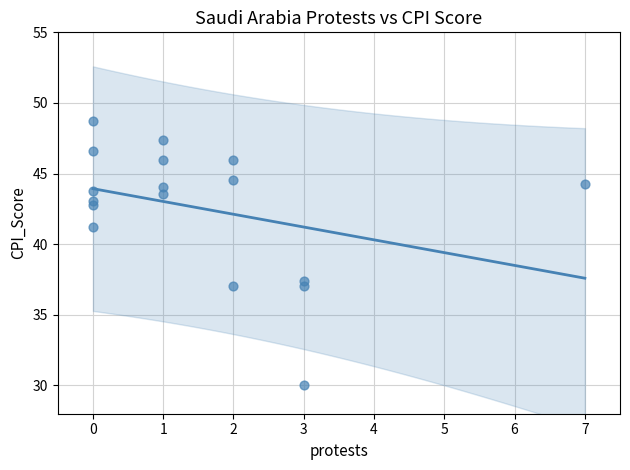

What Y value in the scatter plot is closest to 39?

37.4